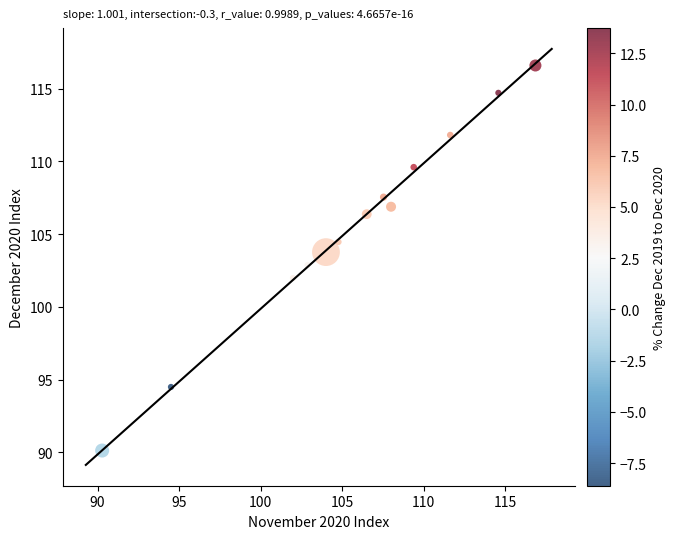

What is the range of X values (max minus min)?

26.6